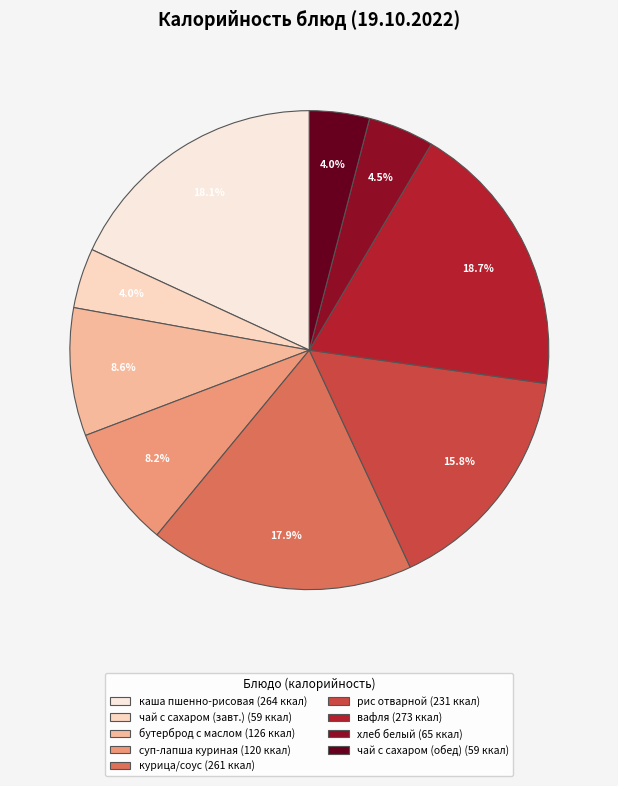

How many slices are in this pie chart?

9